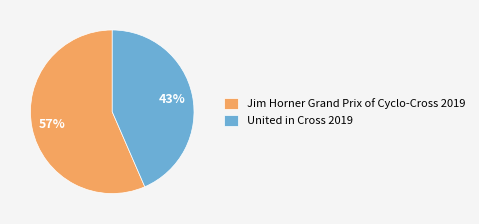

Does United in Cross 2019 represent more than half of the total?

No